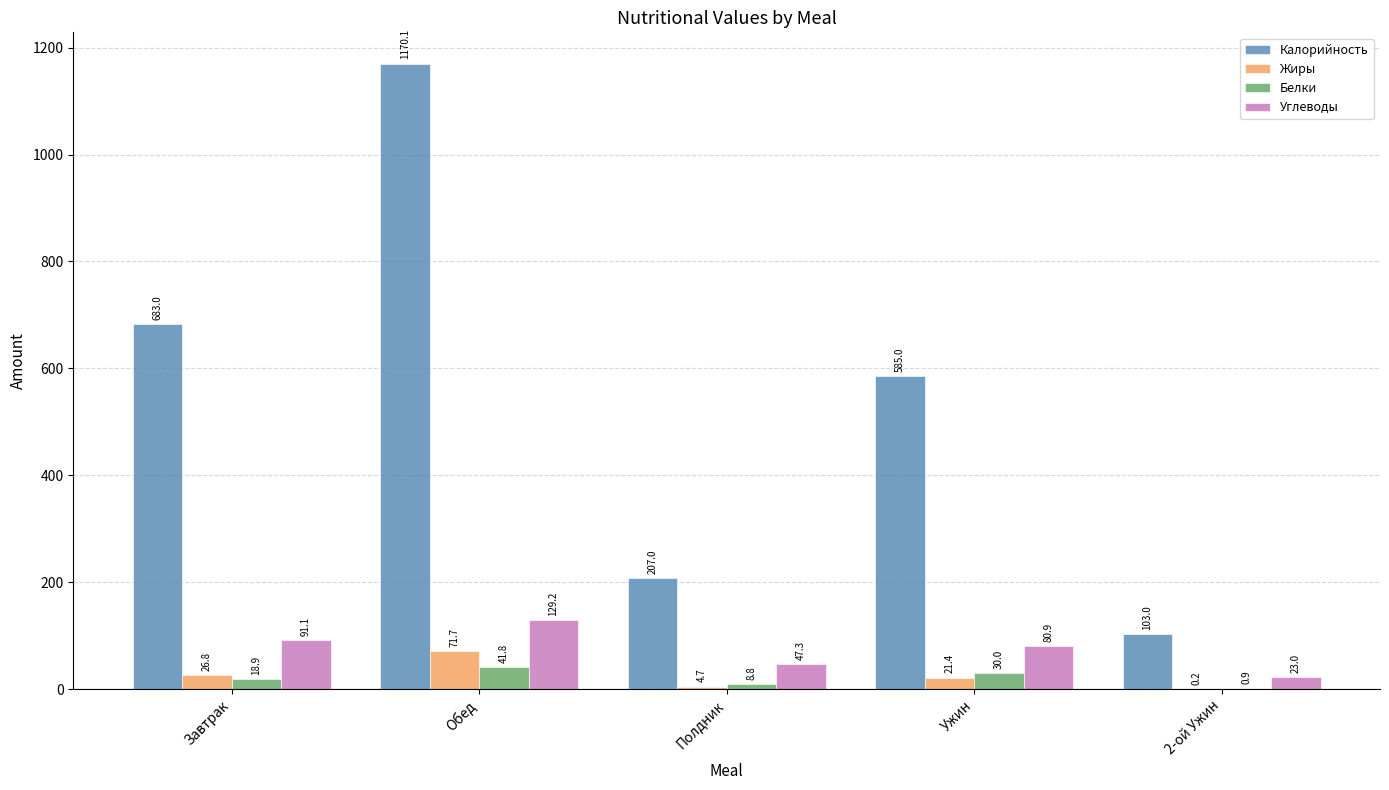

How many groups of bars are there?

5